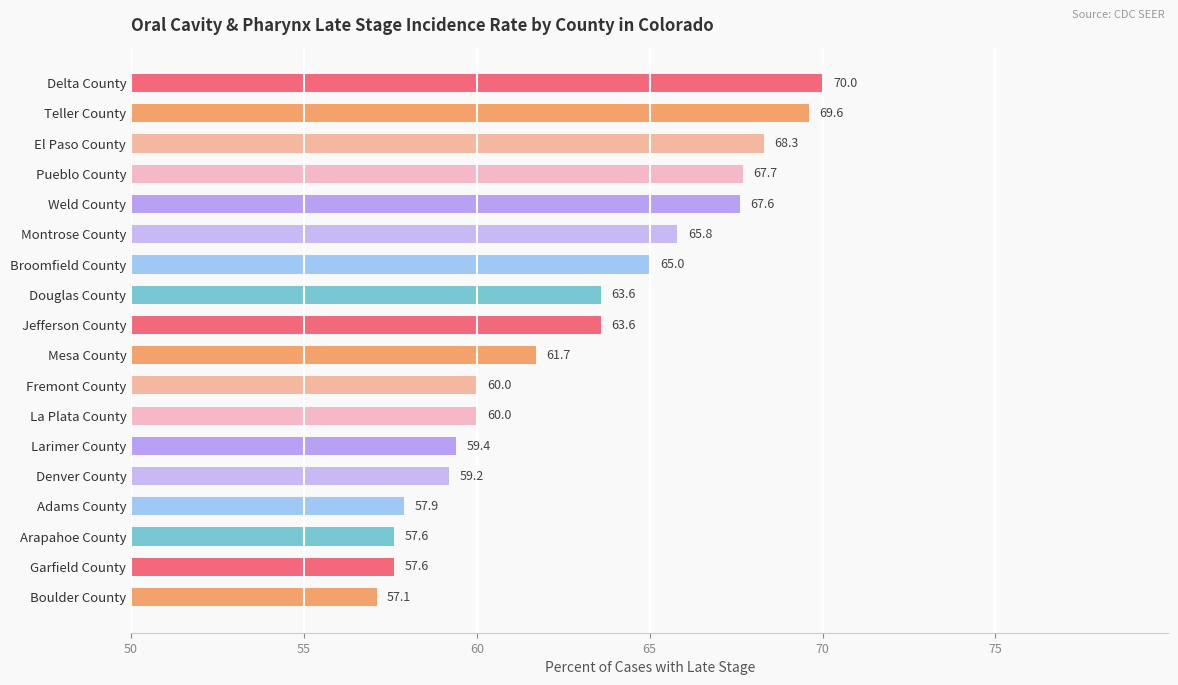

Does the chart contain any negative values?

No